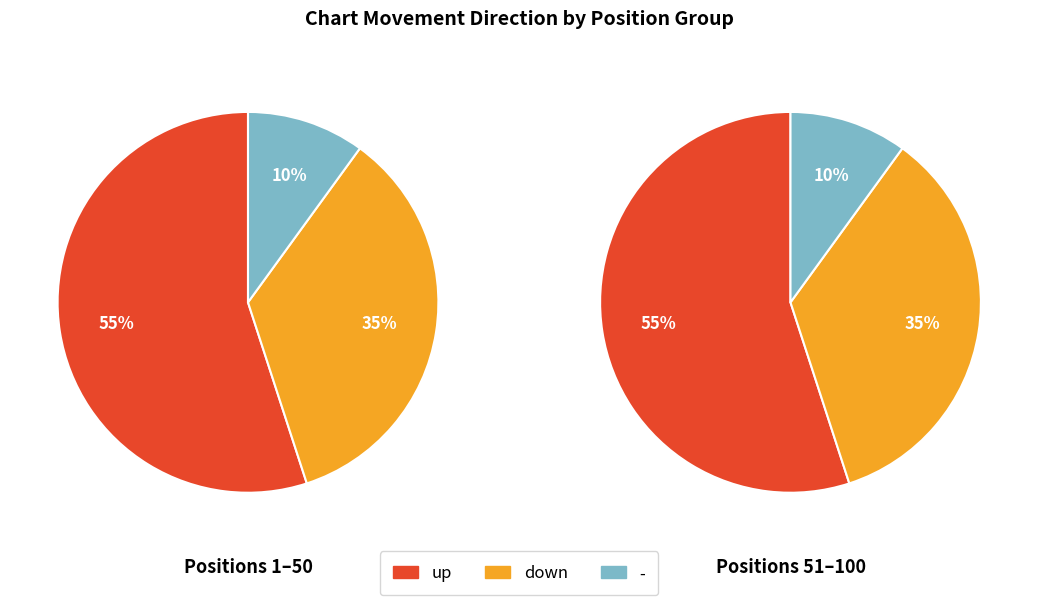

Combined, what portion of the pie is up and -?

65.0%